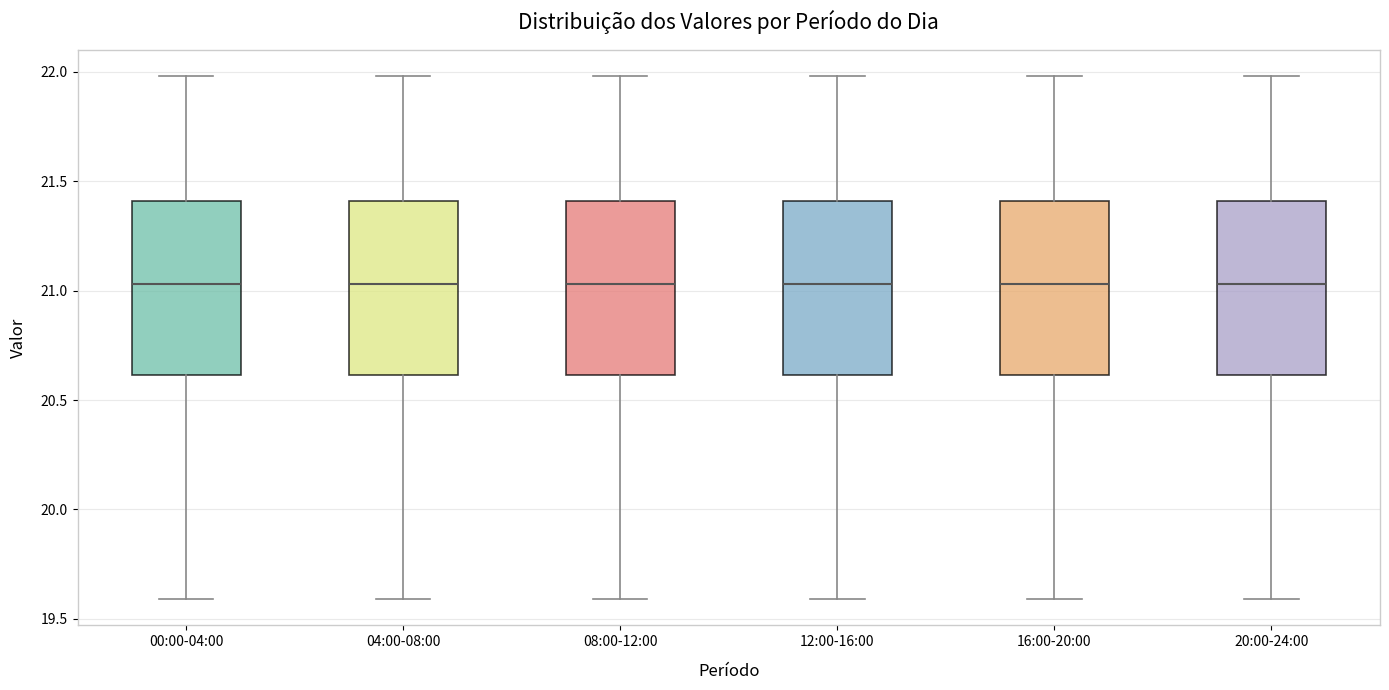

Where does the upper whisker of the box for 04:00-08:00 end on the y-axis? The values are not printed on the chart, so give them approximately, as read against the axis.

22.00